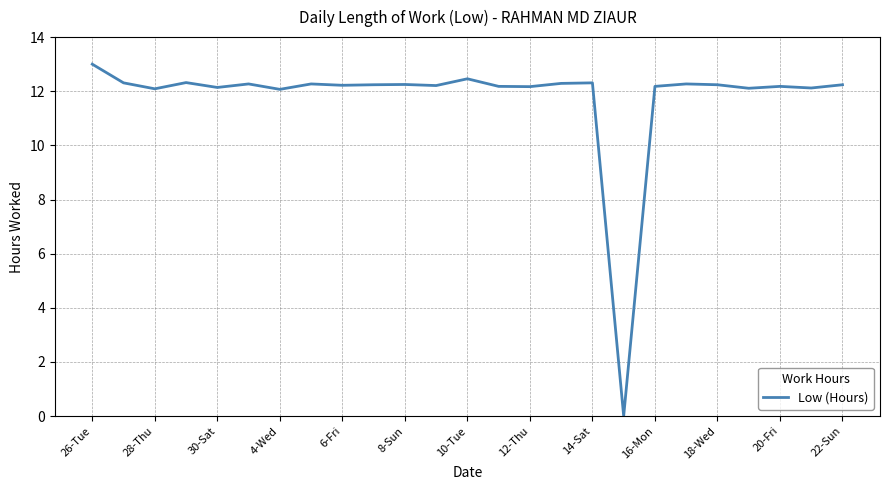

Does the chart have visible grid lines?

Yes